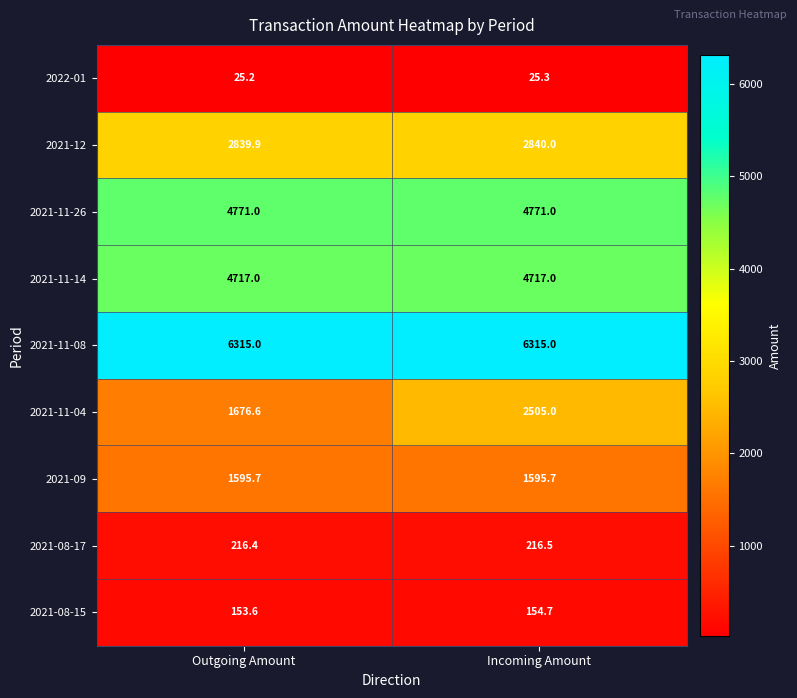

Reading right to left, list all the values displayed in this chart.

2022-01: Incoming Amount=25.3	Outgoing Amount=25.2
2021-12: Incoming Amount=2840.0	Outgoing Amount=2839.9
2021-11-26: Incoming Amount=4771.0	Outgoing Amount=4771.0
2021-11-14: Incoming Amount=4717.0	Outgoing Amount=4717.0
2021-11-08: Incoming Amount=6315.0	Outgoing Amount=6315.0
2021-11-04: Incoming Amount=2505.0	Outgoing Amount=1676.6
2021-09: Incoming Amount=1595.7	Outgoing Amount=1595.7
2021-08-17: Incoming Amount=216.5	Outgoing Amount=216.4
2021-08-15: Incoming Amount=154.7	Outgoing Amount=153.6